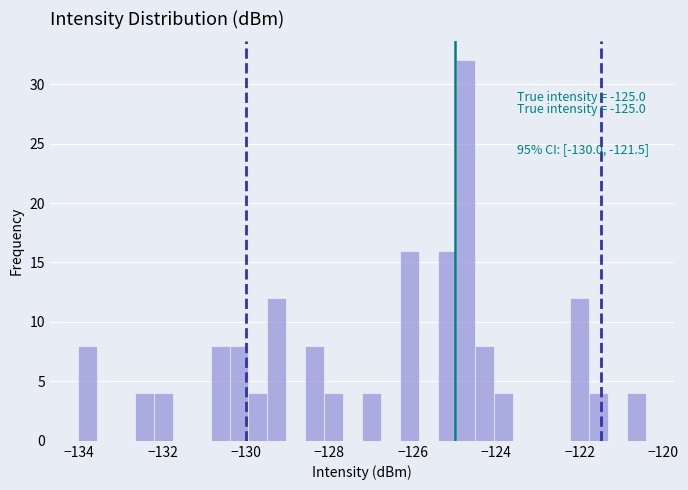

Read against the x-axis, roughly where is the centre of the tallest bar?

-124.8